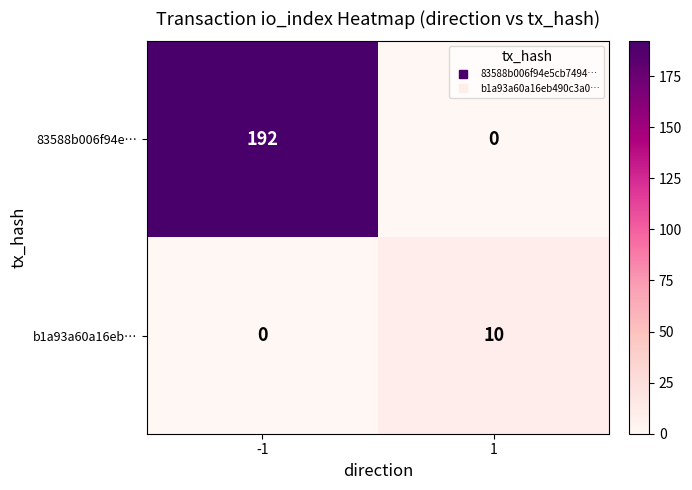

What is the spread (max minus min) of values at -1?

192